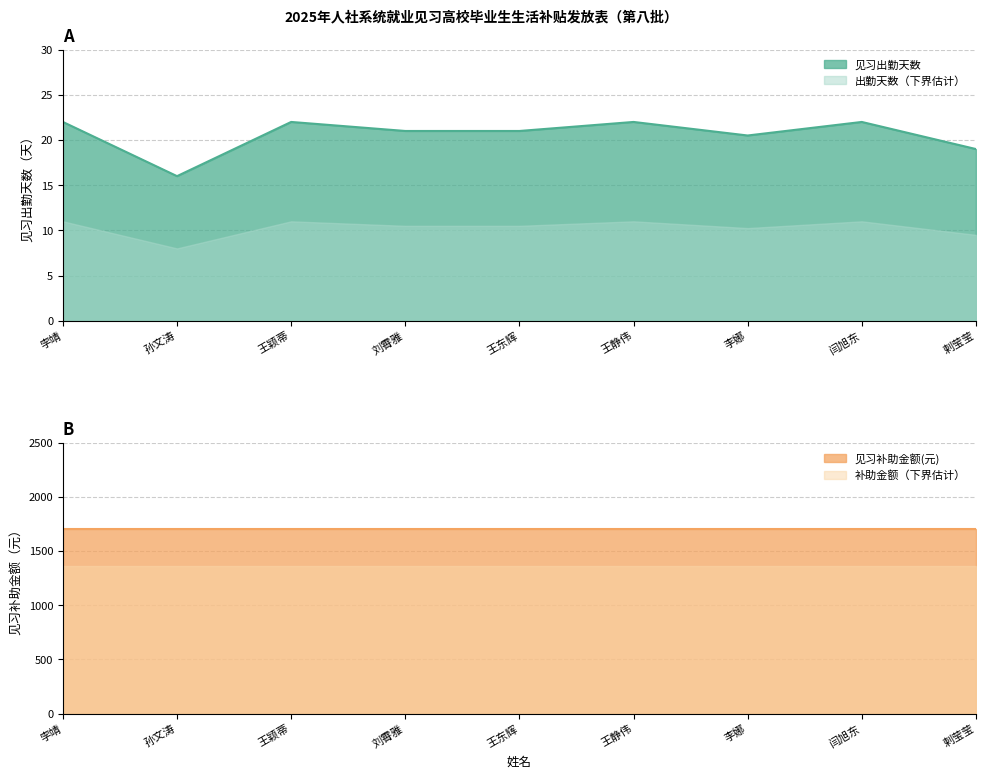

Rank the categories by value from lowest to highest.

孙文涛, 剌莹莹, 李娜, 刘霄雅, 王东辉, 孛靖, 王颖蒂, 王静伟, 闫旭东